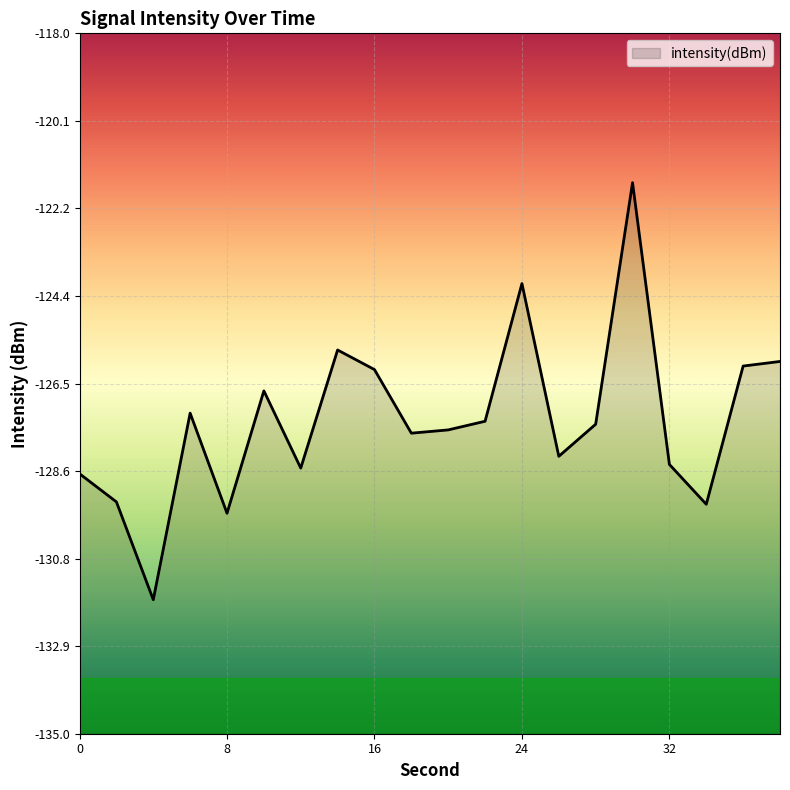

What is the smallest value displayed?

-131.7